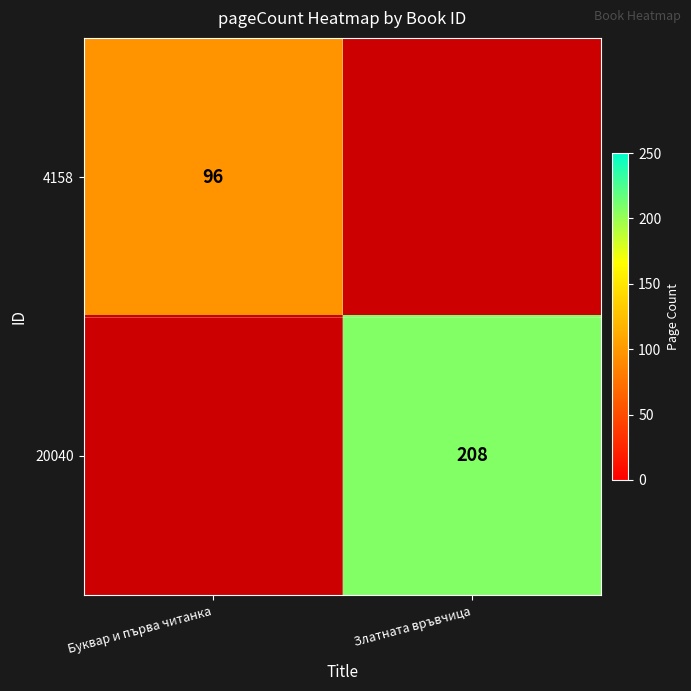

Which series changed the most between Буквар и първа читанка and Златната връвчица?

20040